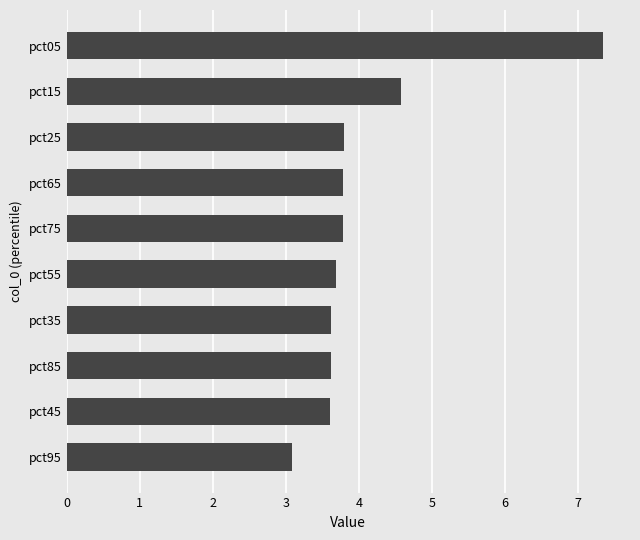

What is the greatest value displayed?

7.3